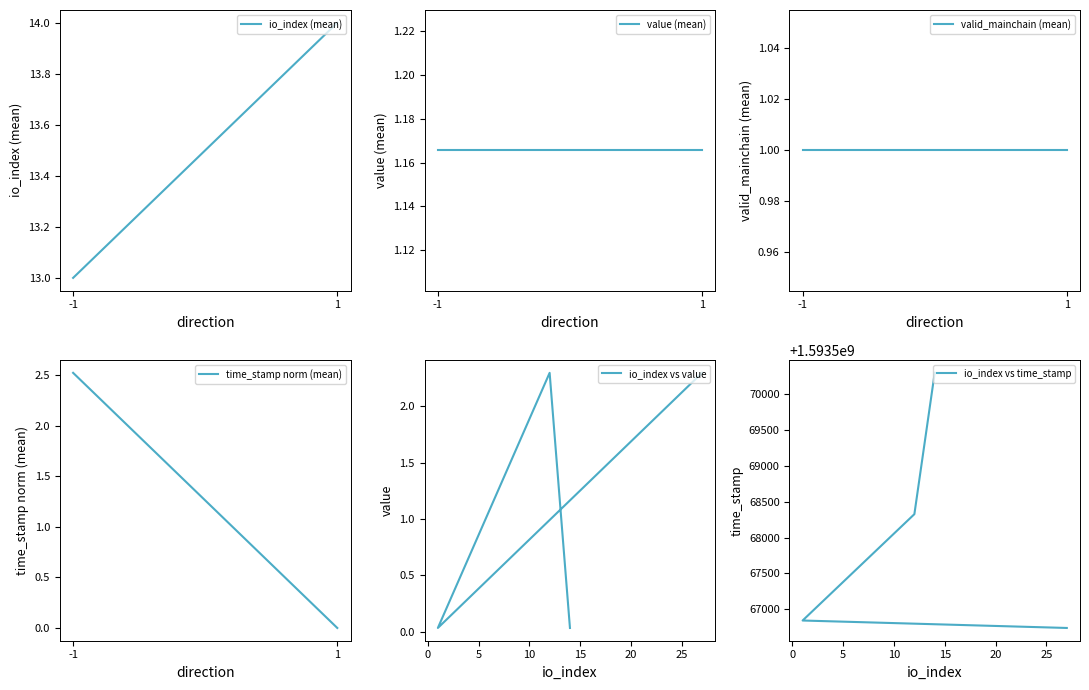

Does the chart have visible grid lines?

No